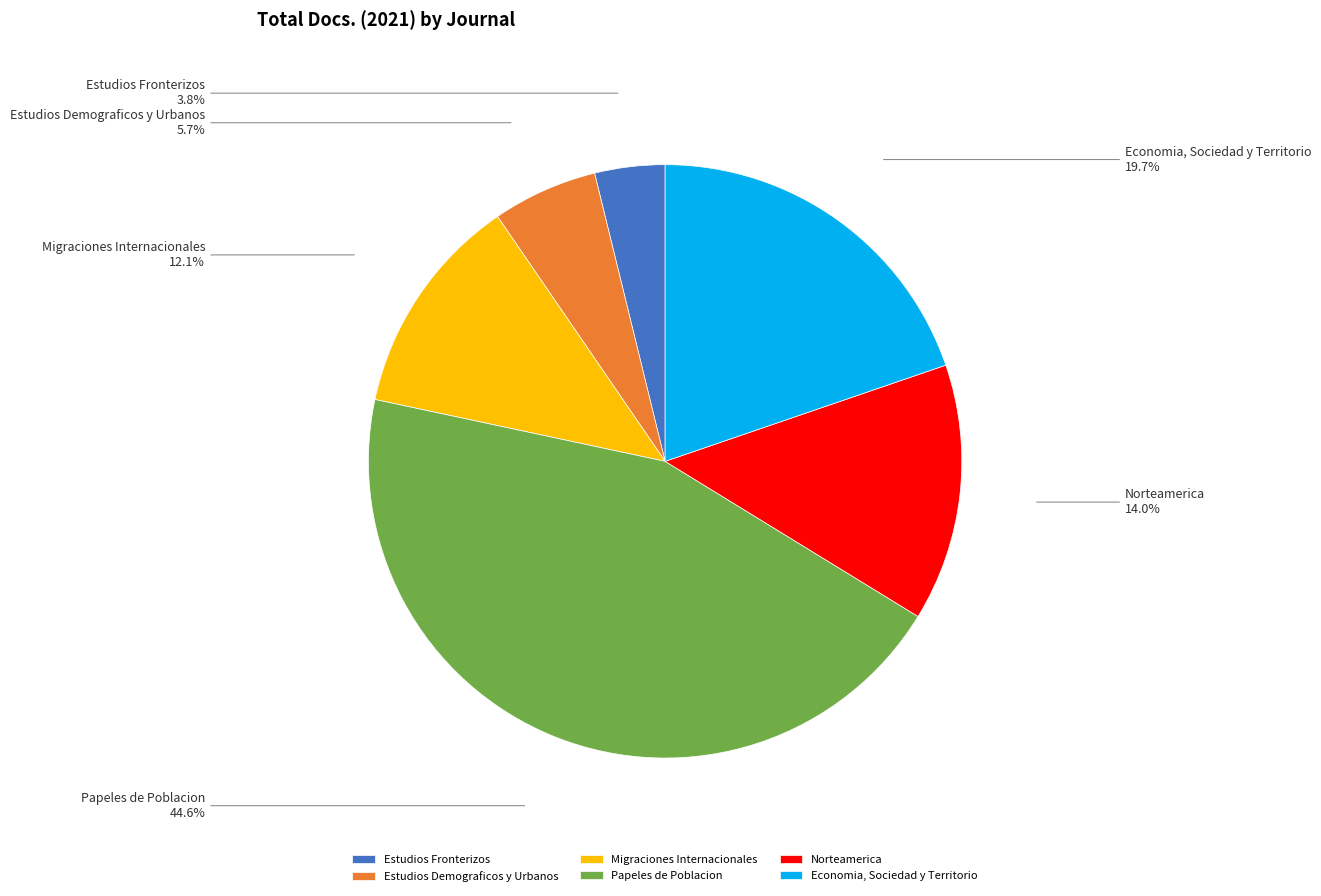

Which slice is the smallest?

Estudios Fronterizos